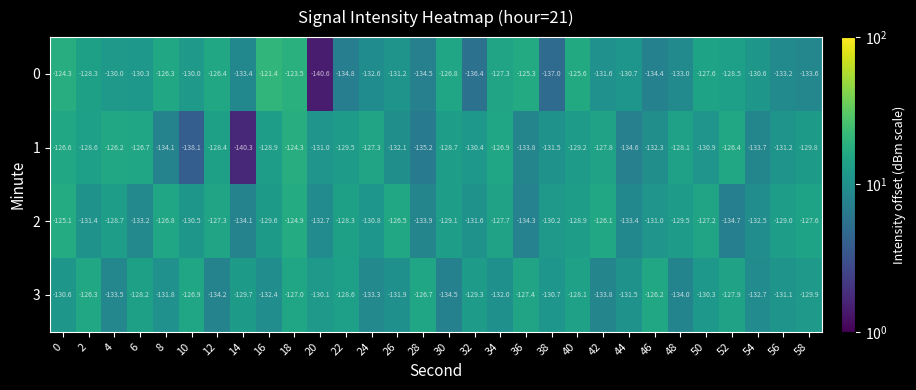

What is the spread (max minus min) of values at 18?

3.5